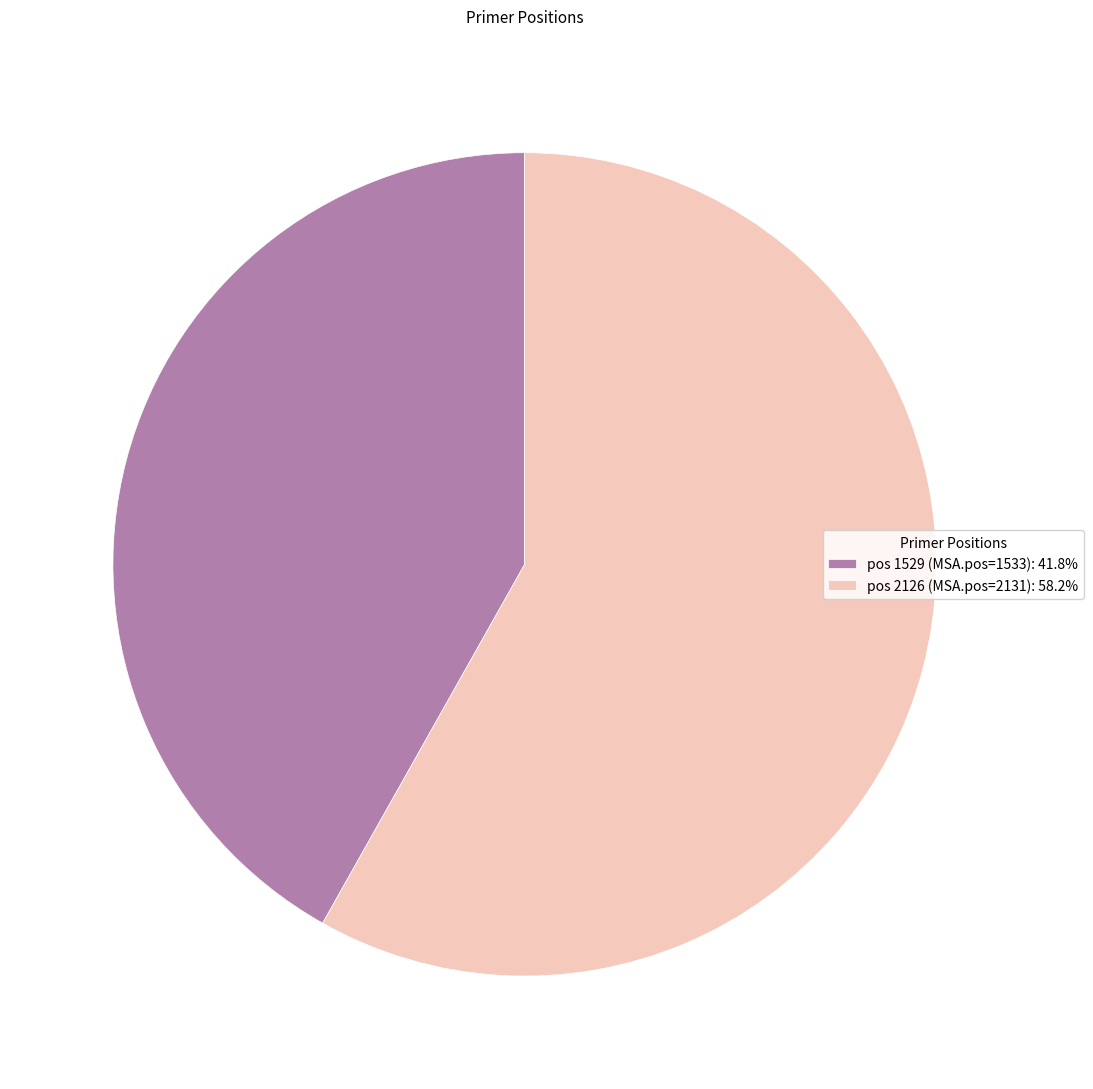

Does pos 1529 (MSA.pos=1533): 41.8% account for over 50% of the chart?

No